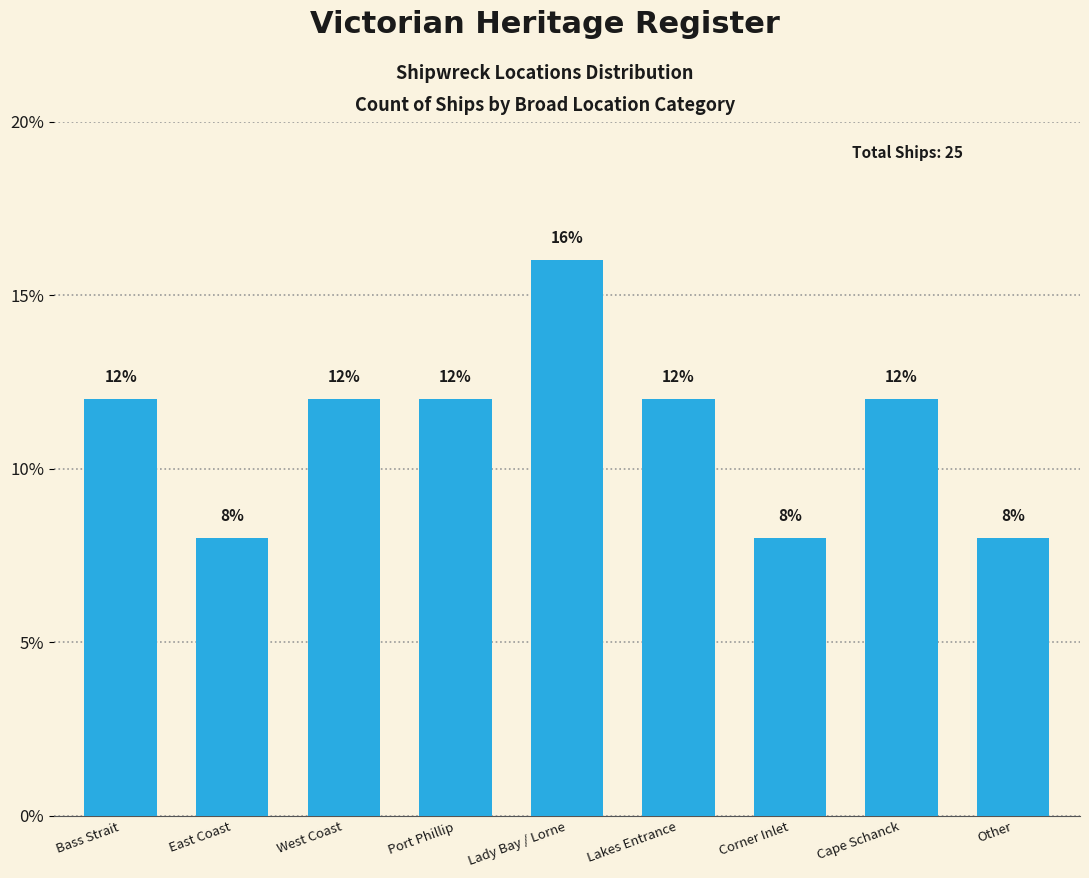

What is the minimum value shown in the chart?

8